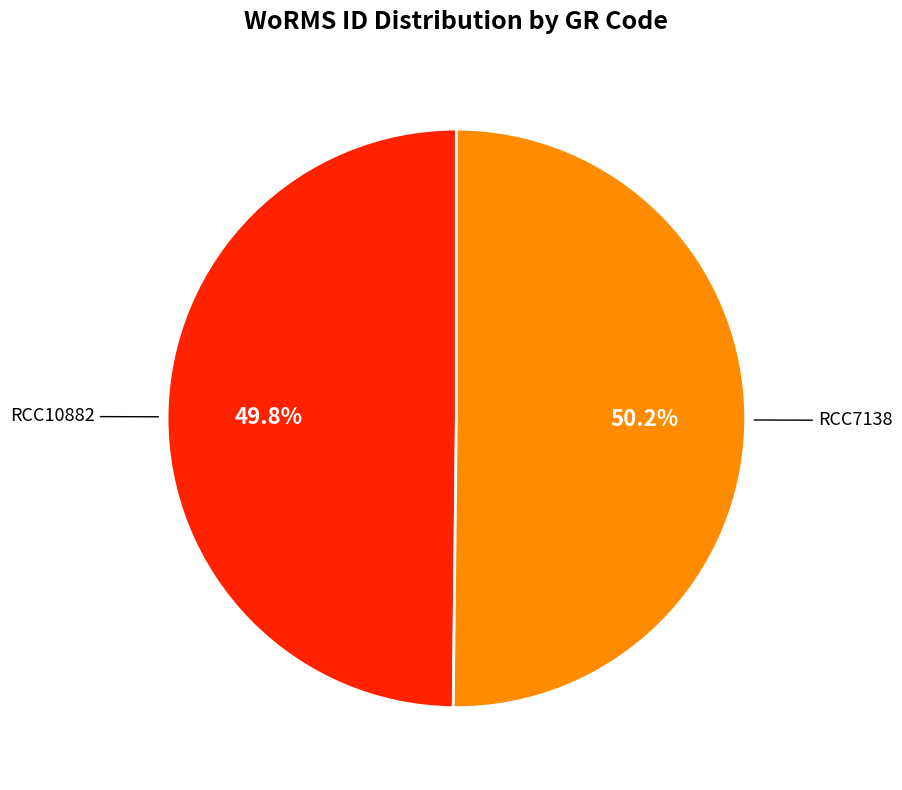

Is there a majority slice in this chart?

Yes